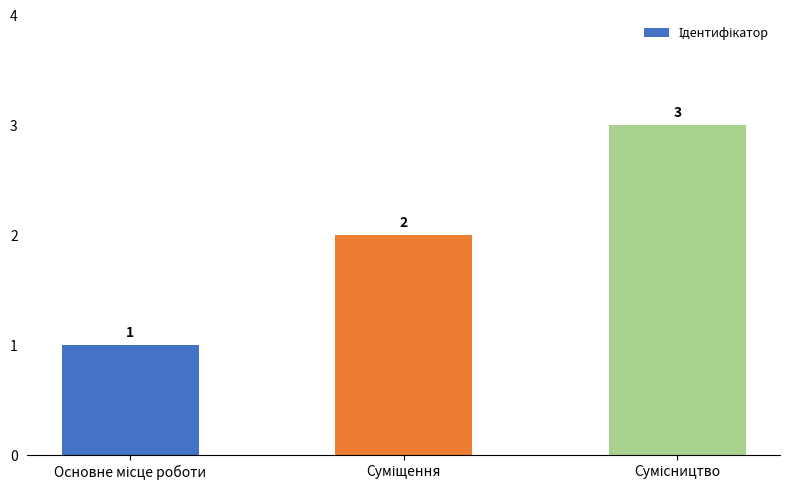

What is the greatest value displayed?

3